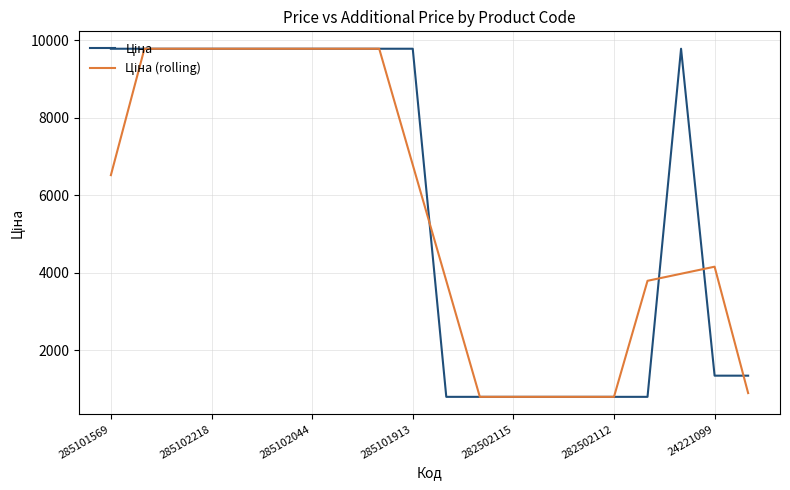

What is the minimum value shown in the chart?

802.1